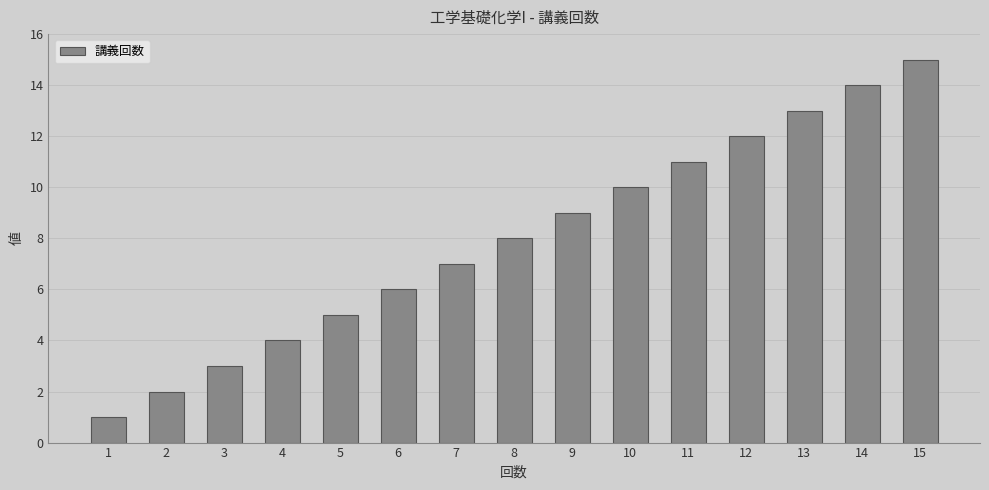

What is the maximum value shown in the chart?

15